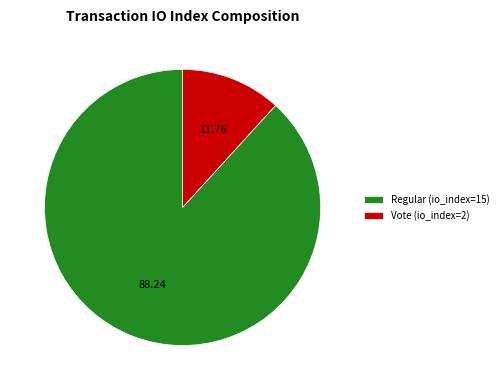

Between Vote (io_index=2) and Regular (io_index=15), which is larger?

Regular (io_index=15)